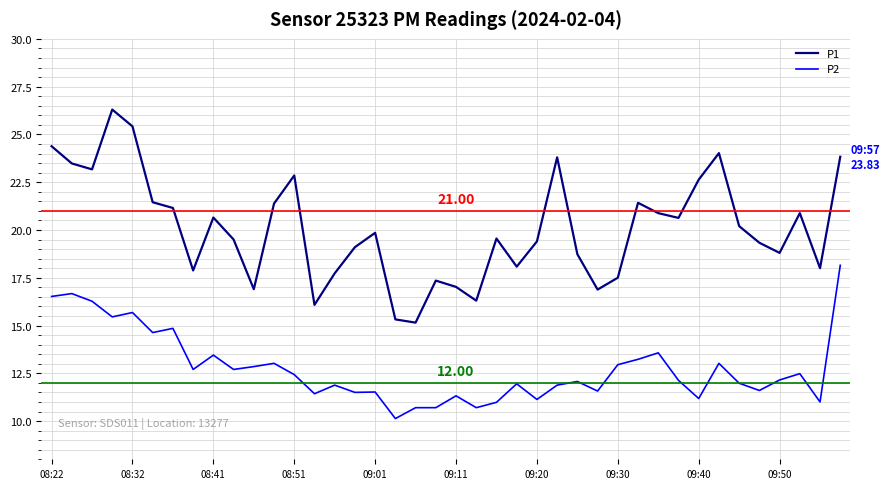

True or false: P2 and P1 intersect in this chart.

False